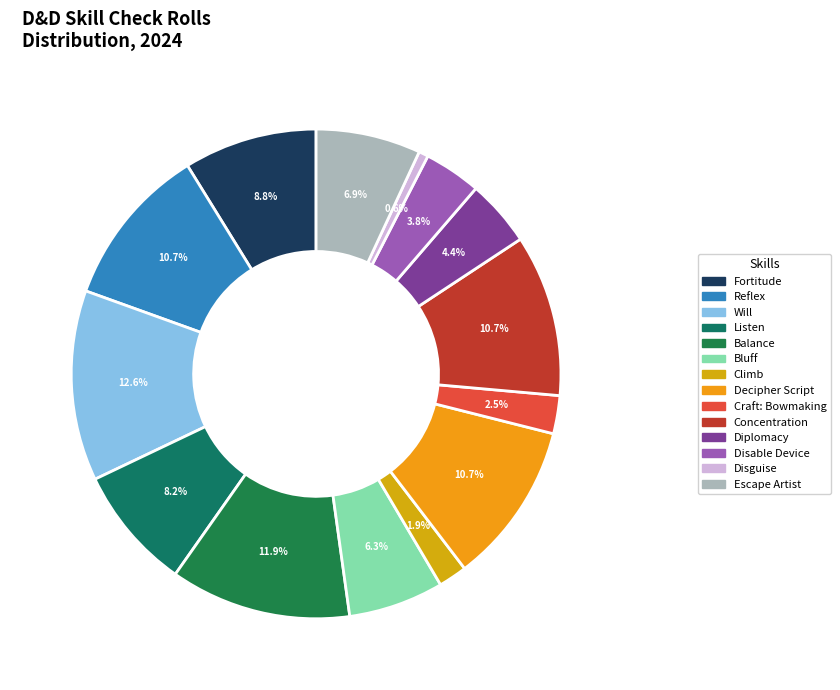

What is the largest slice in the pie chart?

Will